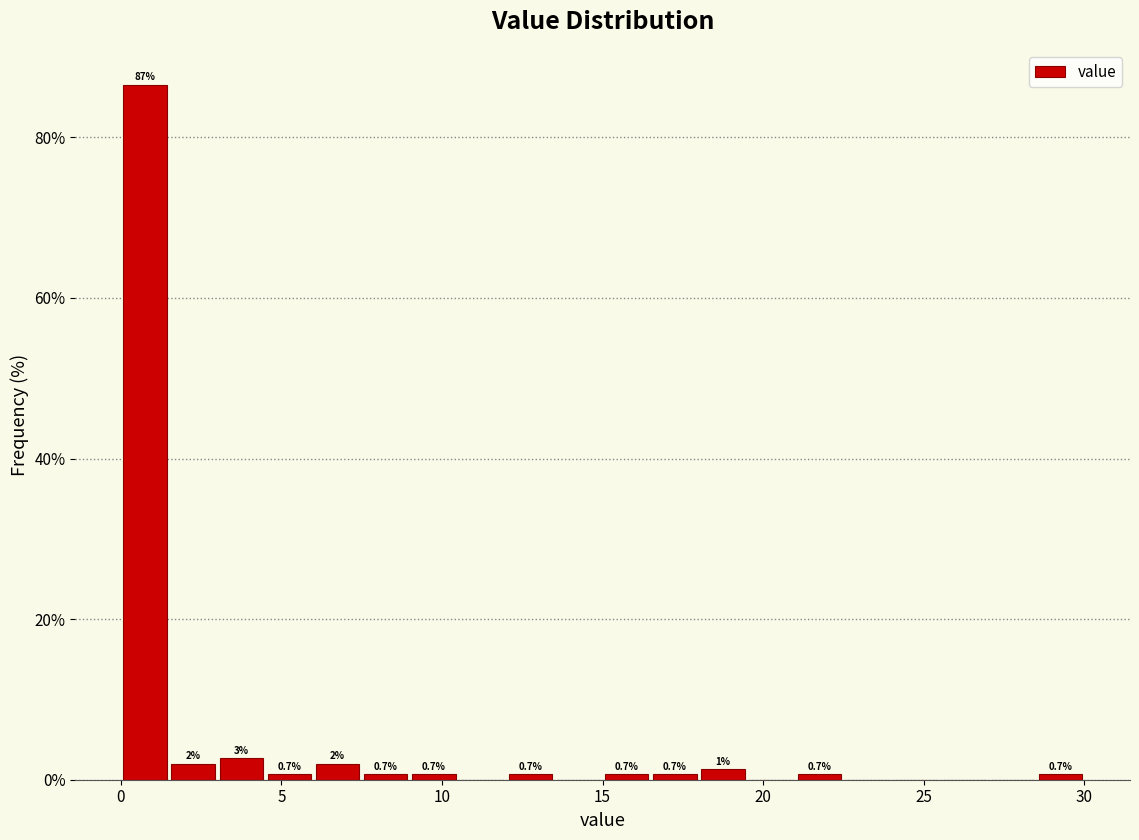

Around what value on the x-axis is the tallest bar? Give the approximate position of its centre, as read against the axis.

1.0